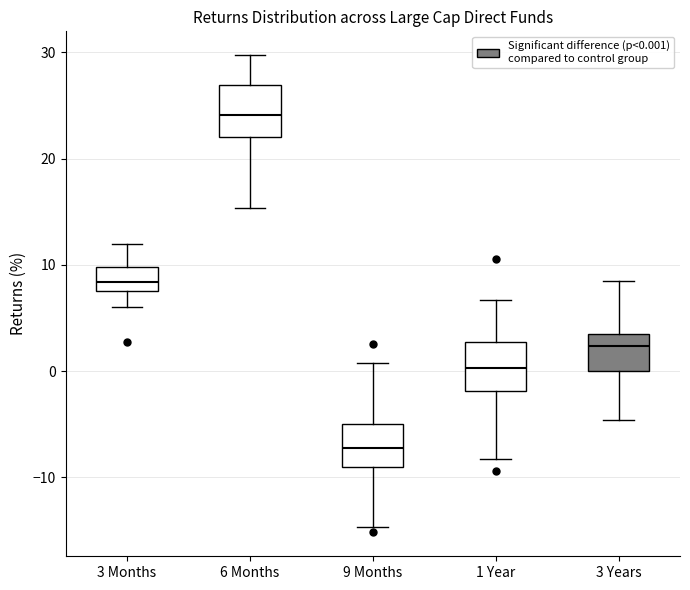

Which box has the lowest median line?

9 Months